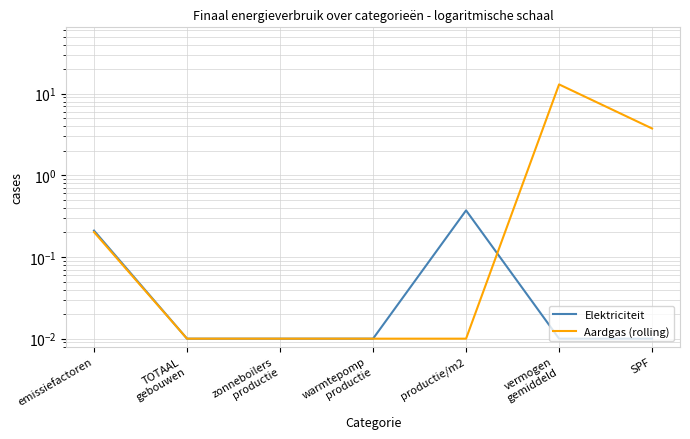

What is the difference between the highest and lowest values at productie/m2?

0.4